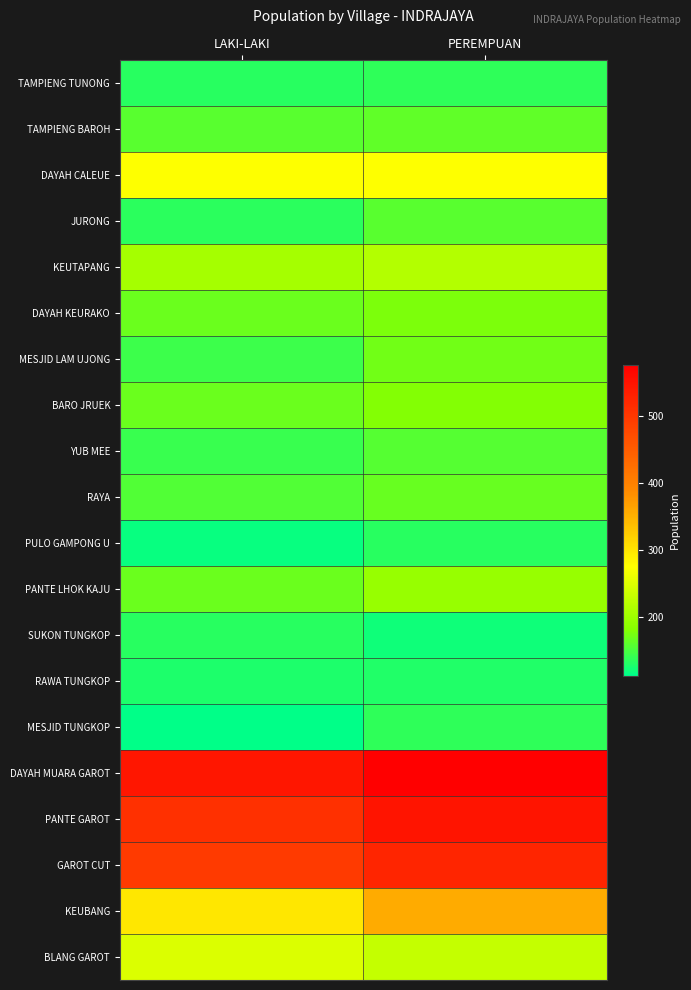

Between PEREMPUAN and LAKI-LAKI, which is larger?

PEREMPUAN